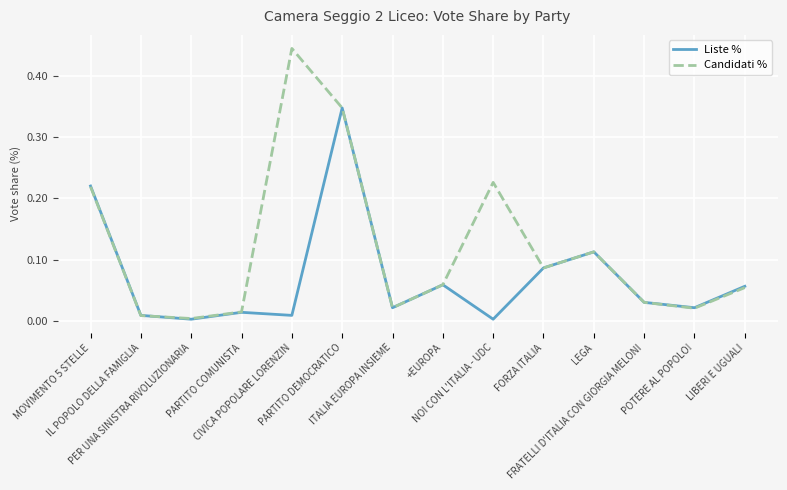

Which series has the largest total across all categories?

Candidati %